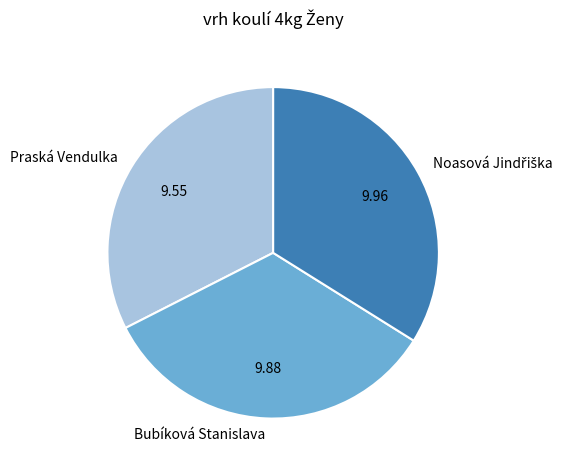

Does Bubíková Stanislava account for over 50% of the chart?

No